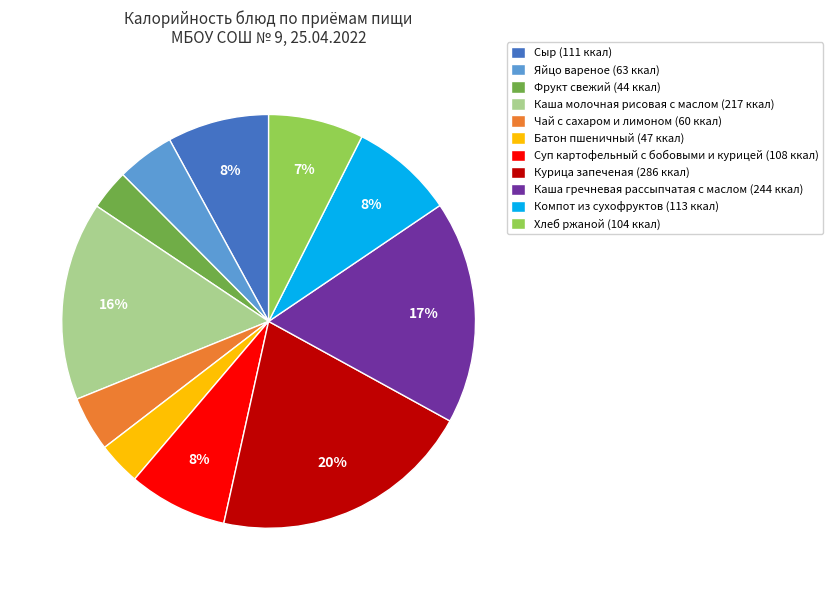

How many slices are in this pie chart?

11